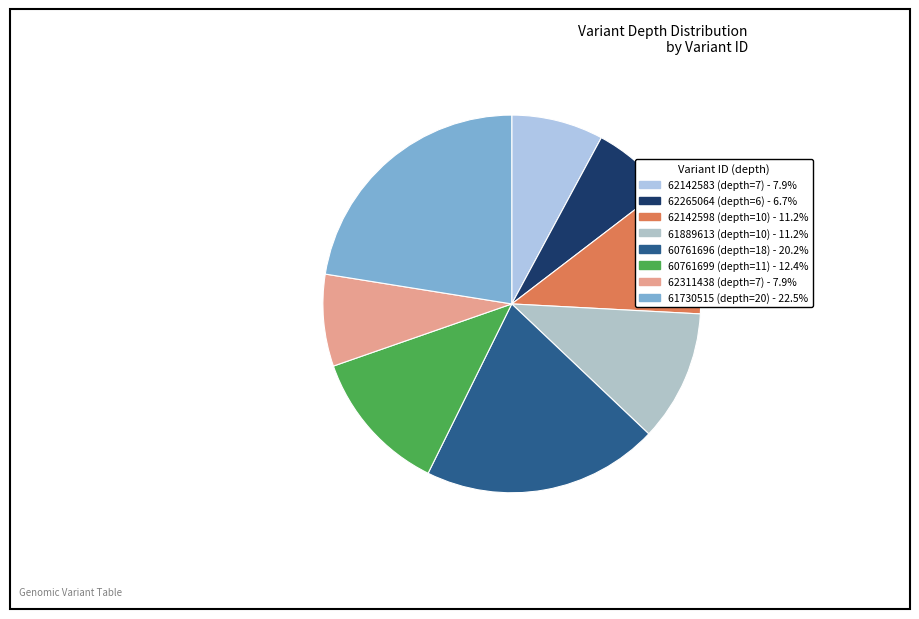

To the nearest percent, what is the difference between the largest and smallest slice percentages?

16%